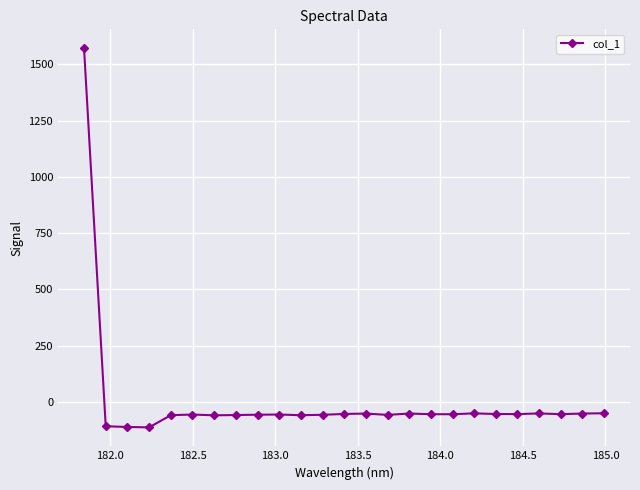

What is the value of the 18th point from the left?

-53.8